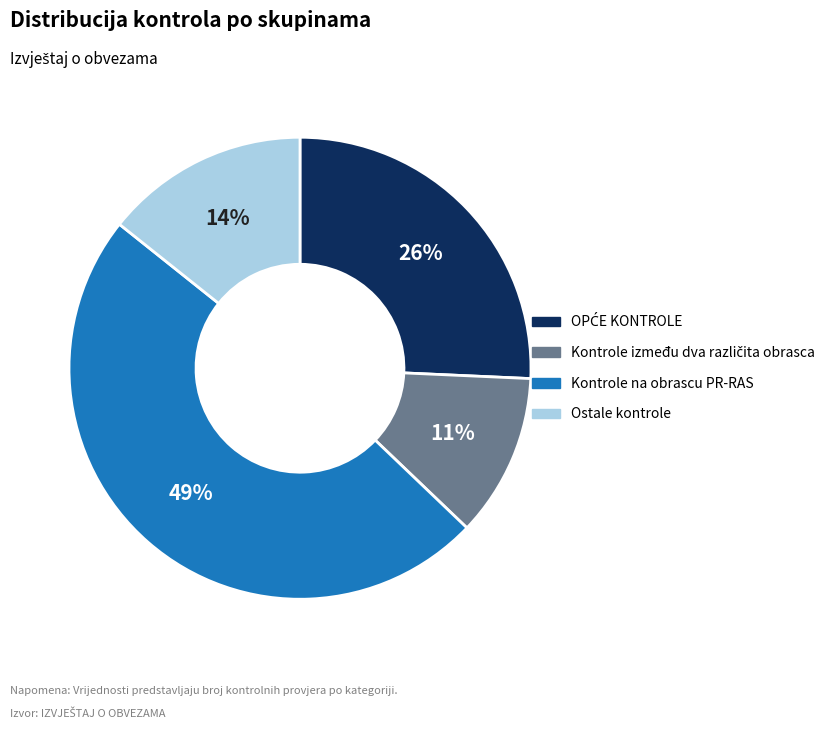

Is there any slice that represents more than half of the pie?

No